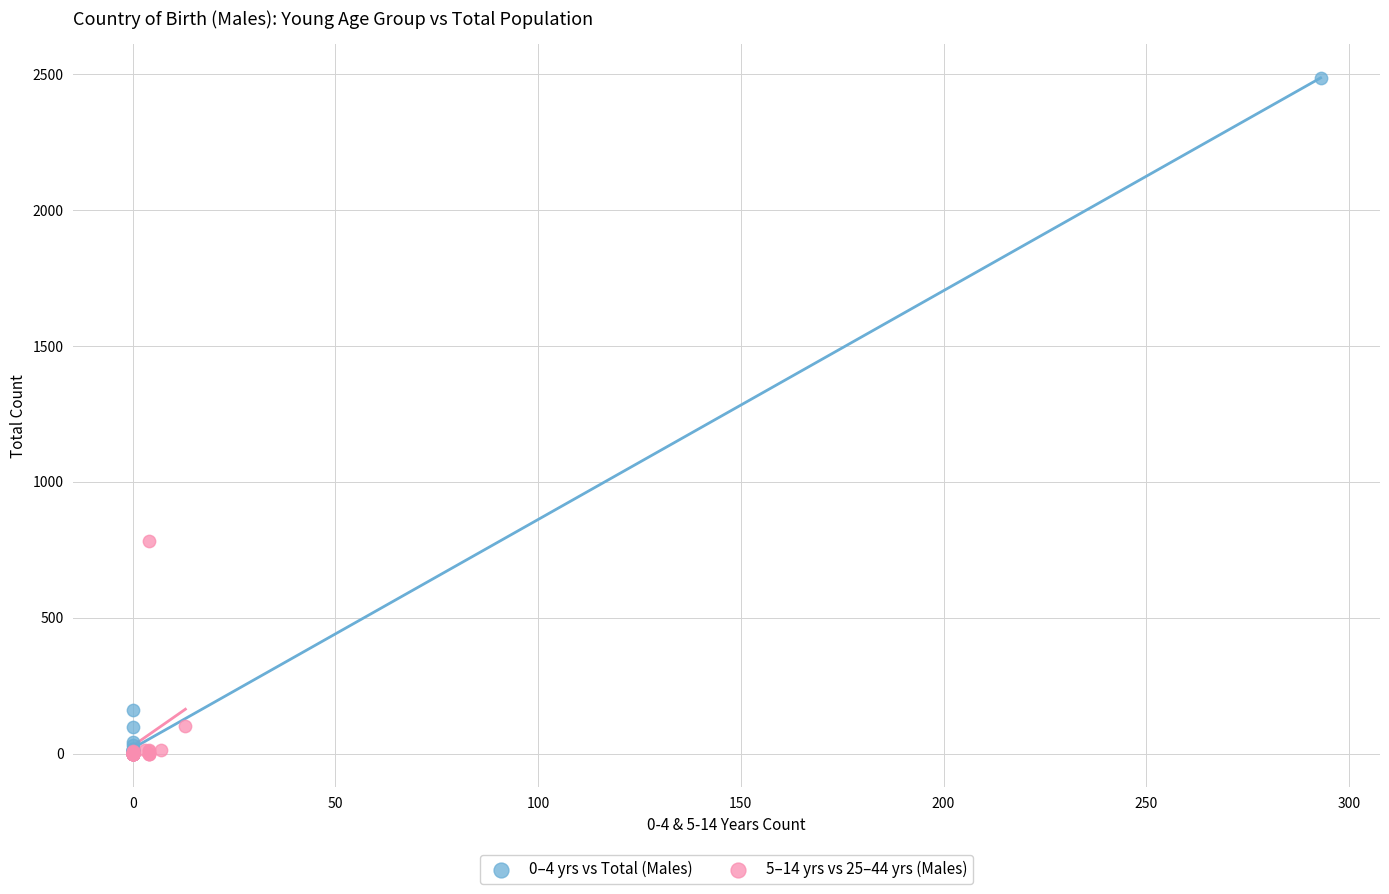

Which series has the largest Y range (max minus min)?

0–4 yrs vs Total (Males)